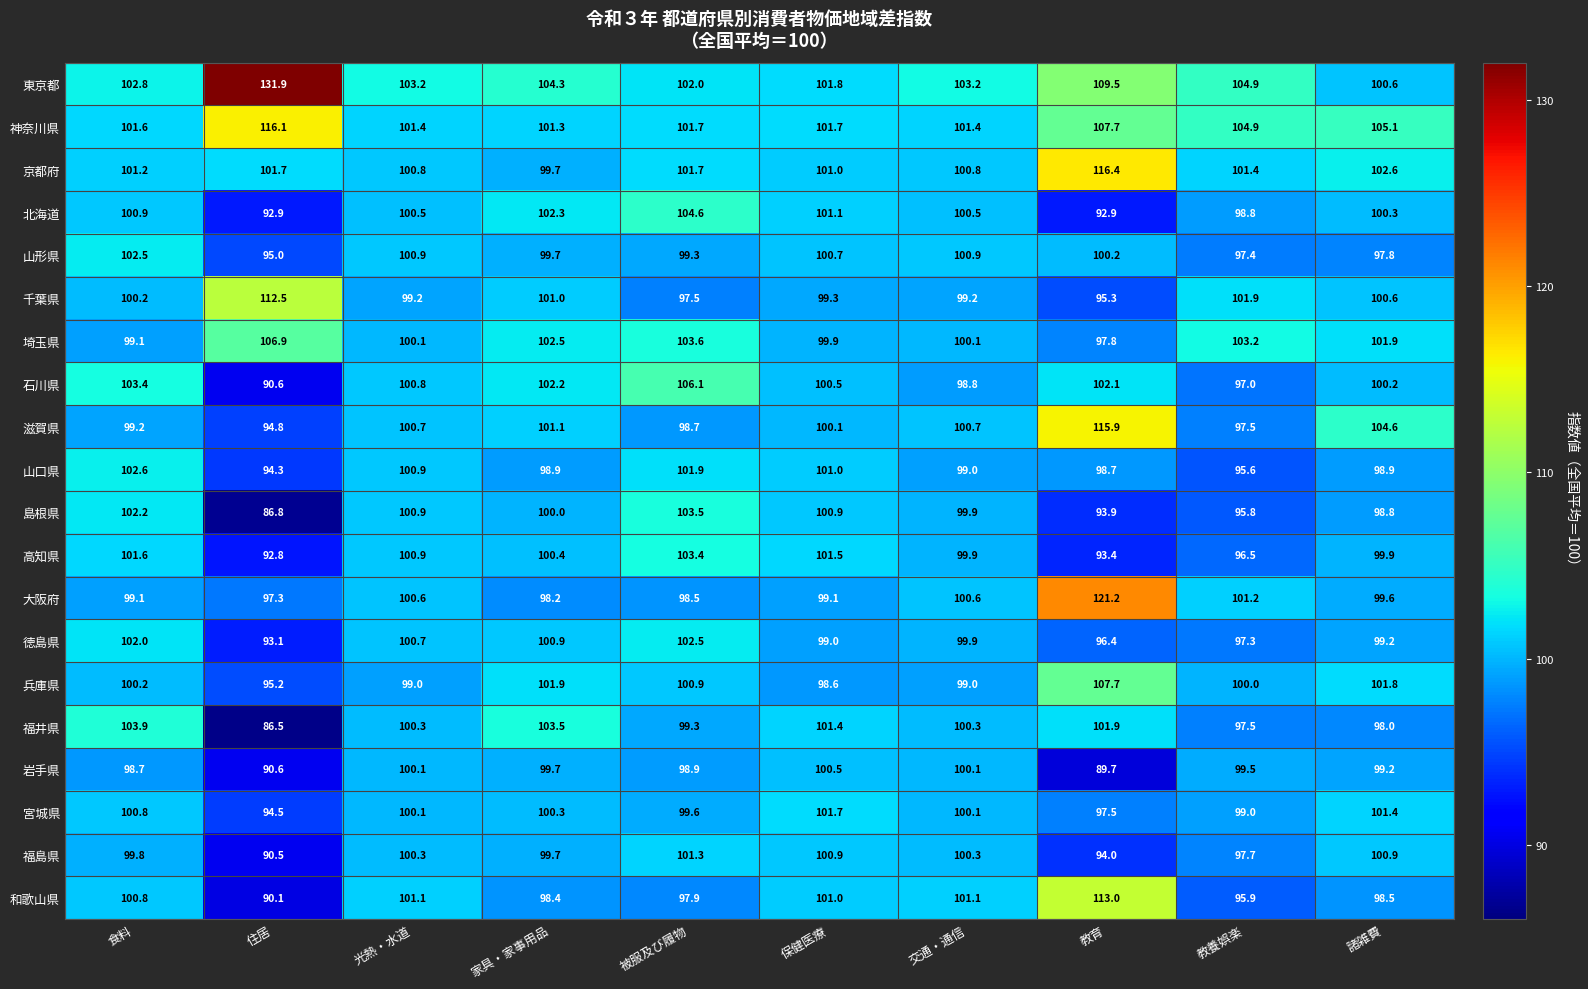

Where is 北海道 nearest to the value 98?

教養娯楽